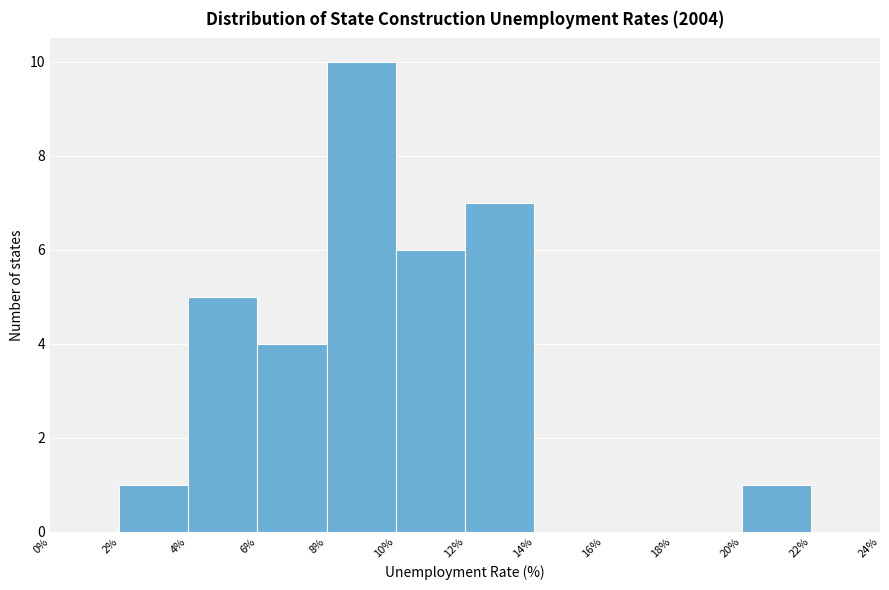

How tall is the bar that spans 10% to 12% on the x-axis? The values are not printed on the chart, so give them approximately, as read against the axis.

6